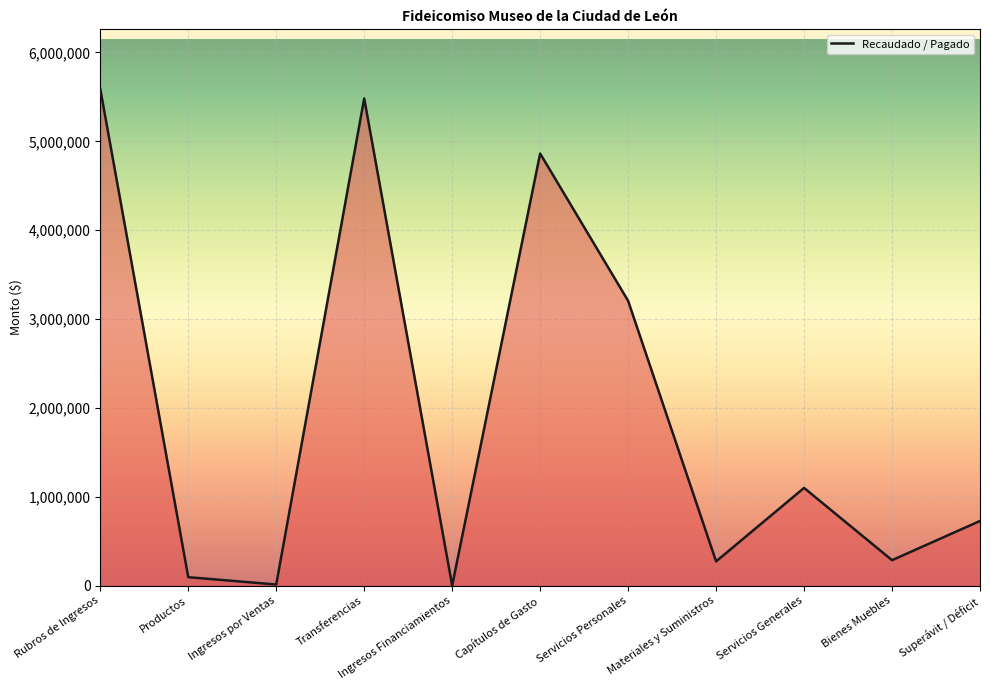

What is the greatest value displayed?

5589600.1